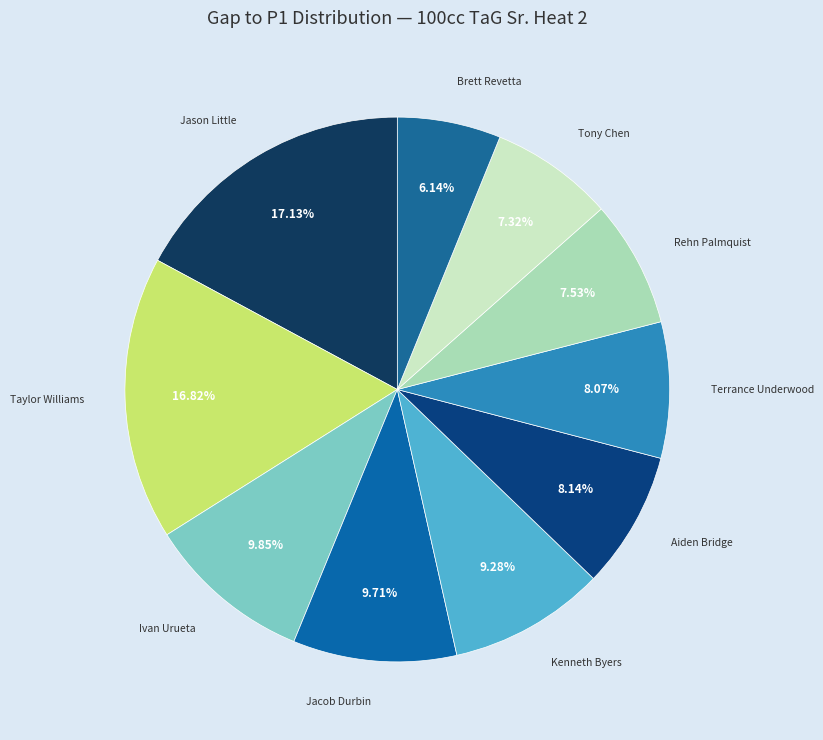

Between Terrance Underwood and Jason Little, which is larger?

Jason Little